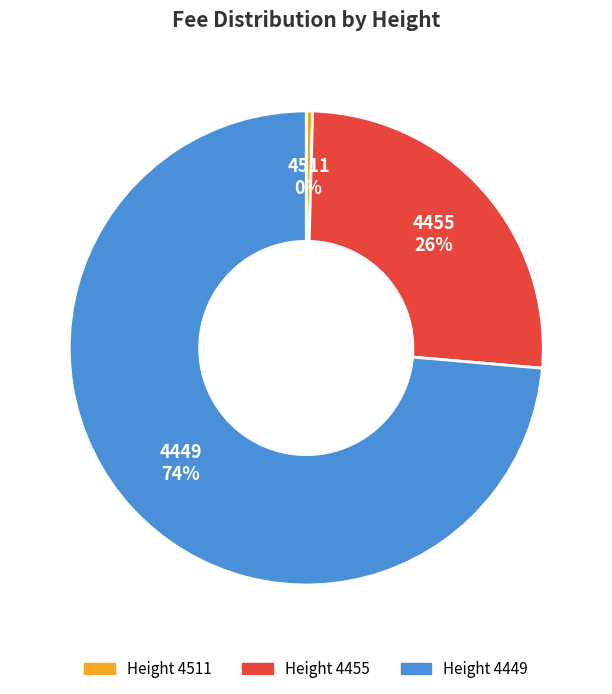

To the nearest percent, what is the average slice percentage?

33%